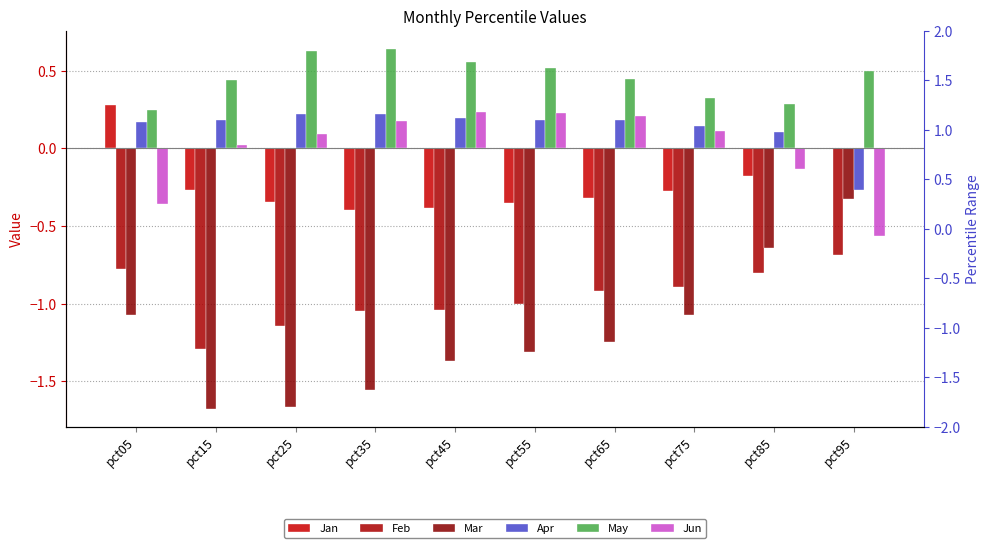

Which series has the largest total across all categories?

May